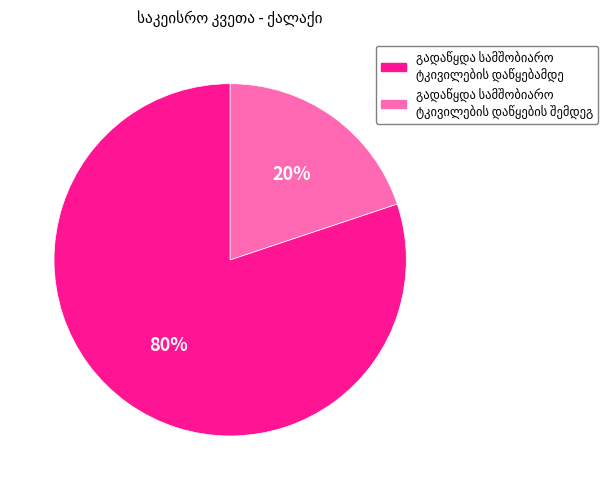

How many slices are in this pie chart?

2